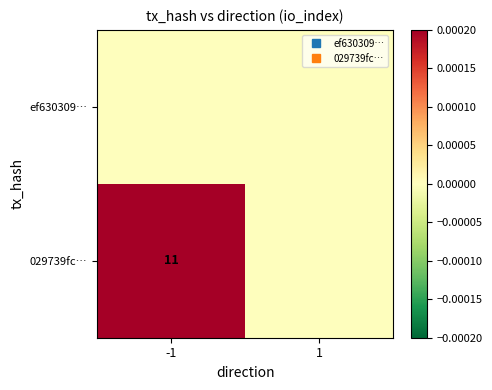

The value of ef630309… at -1 is 0. True or false?

True